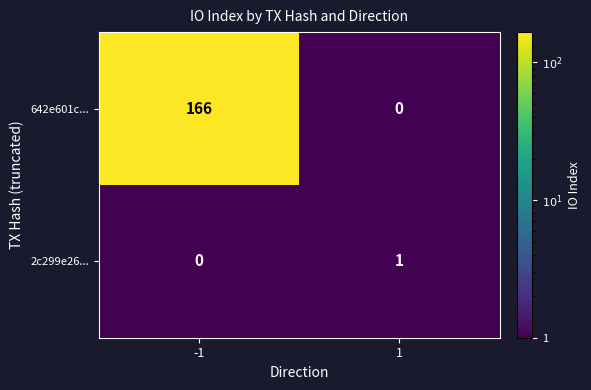

What is the sum of all 642e601c... values?

166